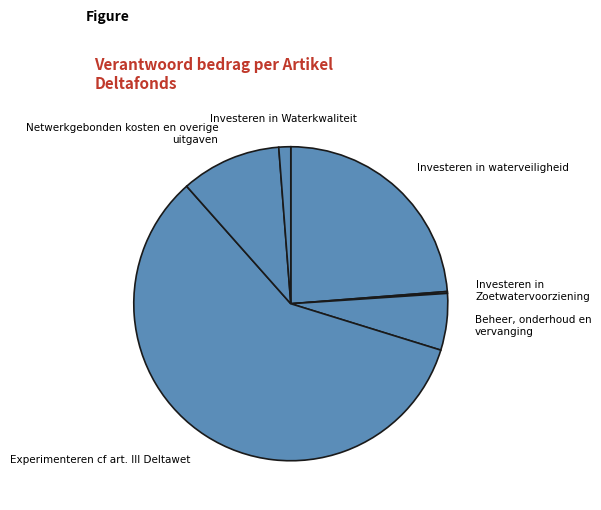

True or false: Beheer, onderhoud en vervanging accounts for 6% of the total.

True